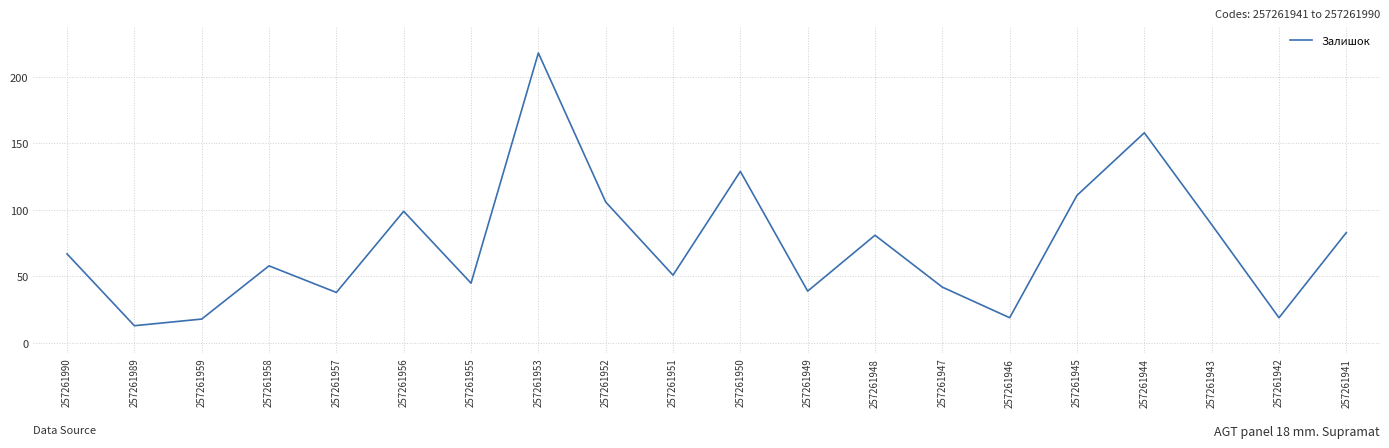

What is the difference between the second highest and minimum values?

145